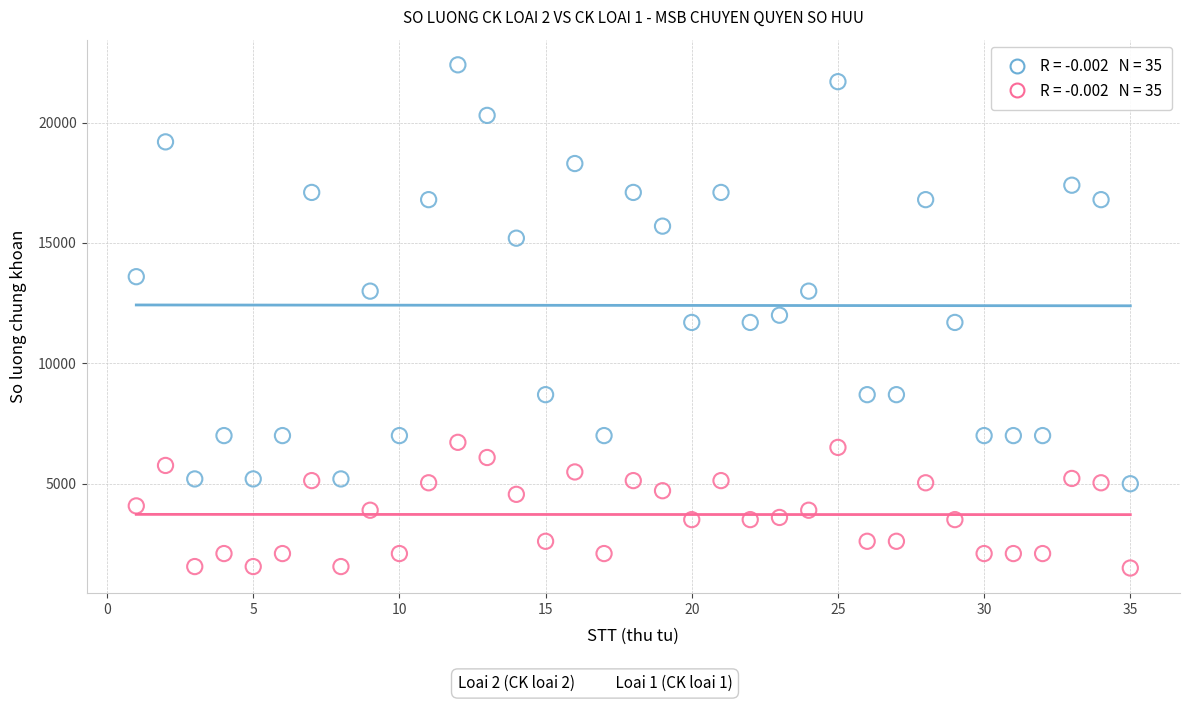

Across all data points, what is the range of X values (max minus min)?

34